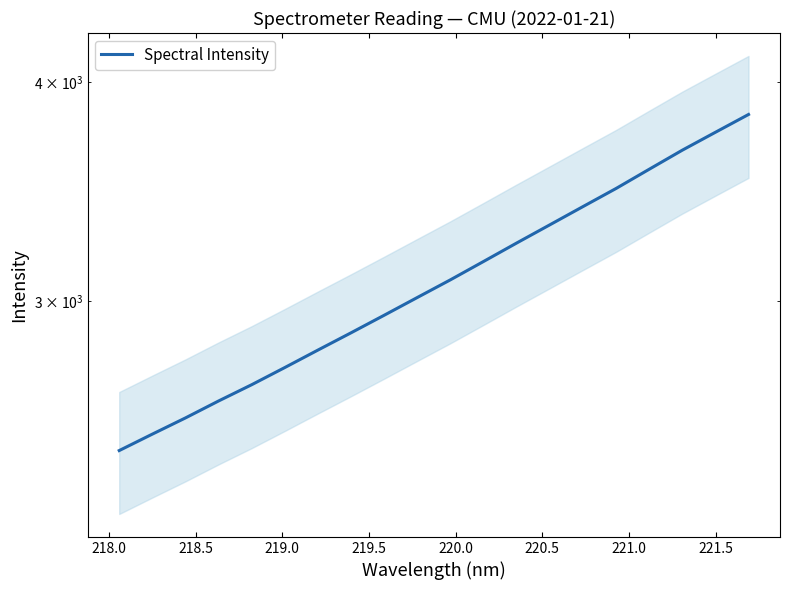

Count the number of data series in this chart.

1